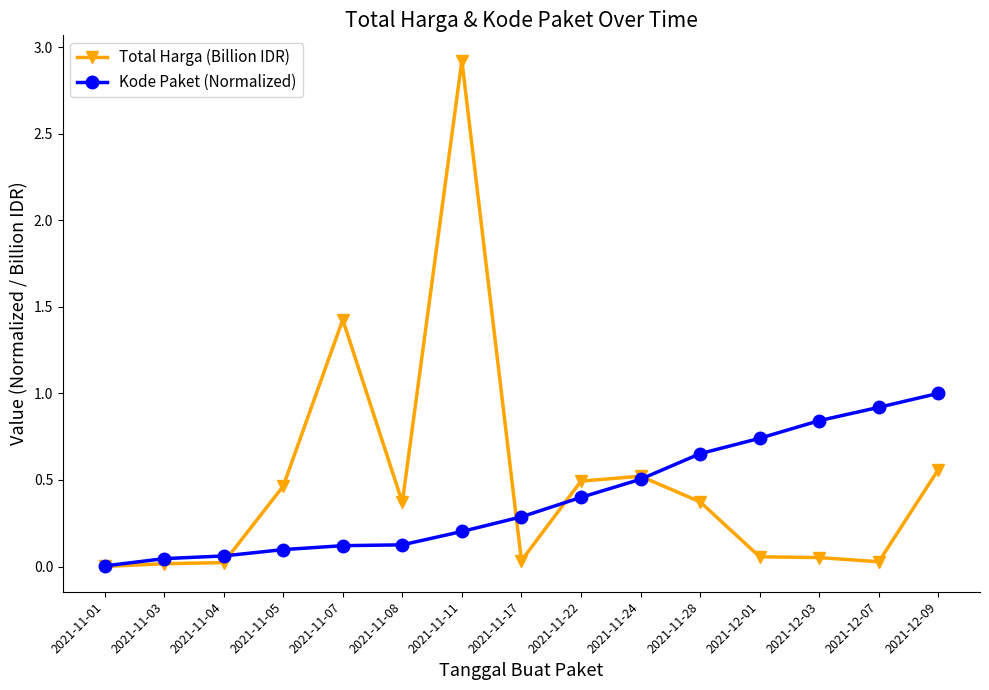

At 2021-12-03, list the series in order from smallest to largest.

Total Harga (Billion IDR), Kode Paket (Normalized)